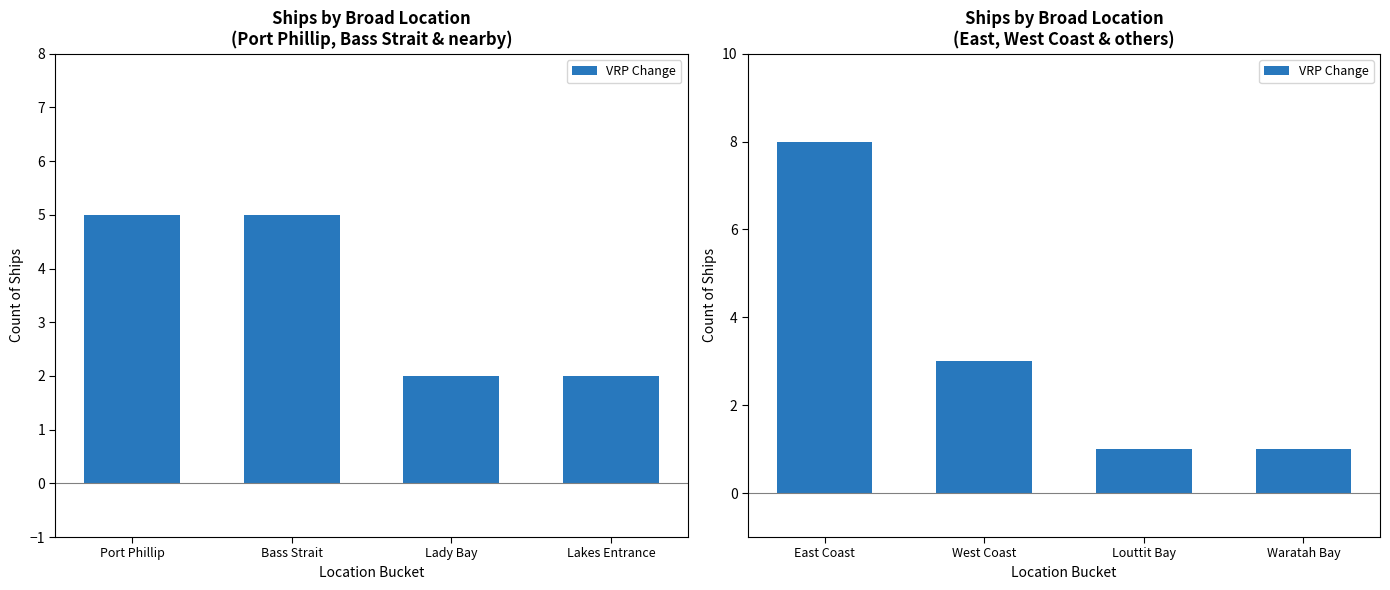

What is the label of the 2nd bar from the left?

West Coast